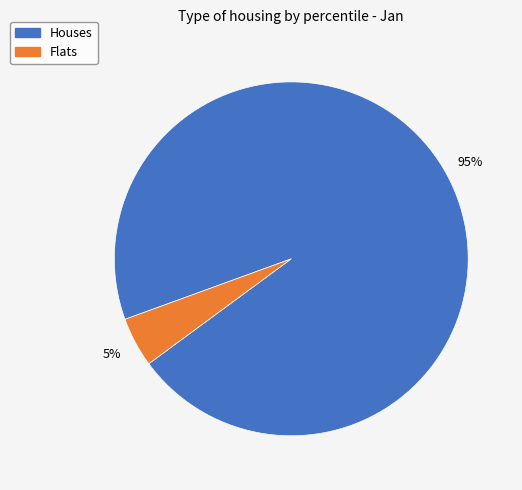

Is there any slice that represents more than half of the pie?

Yes